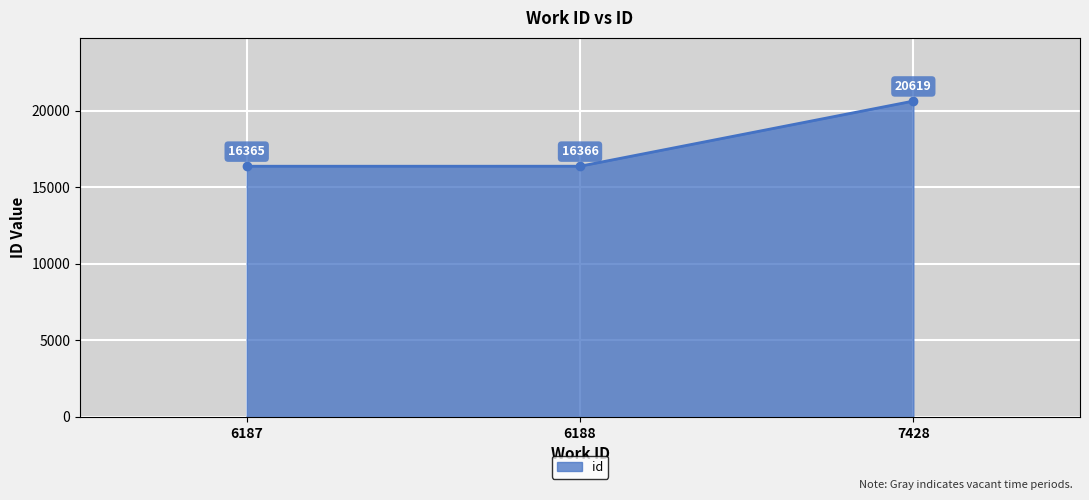

Rank the categories by value from lowest to highest.

6187, 6188, 7428